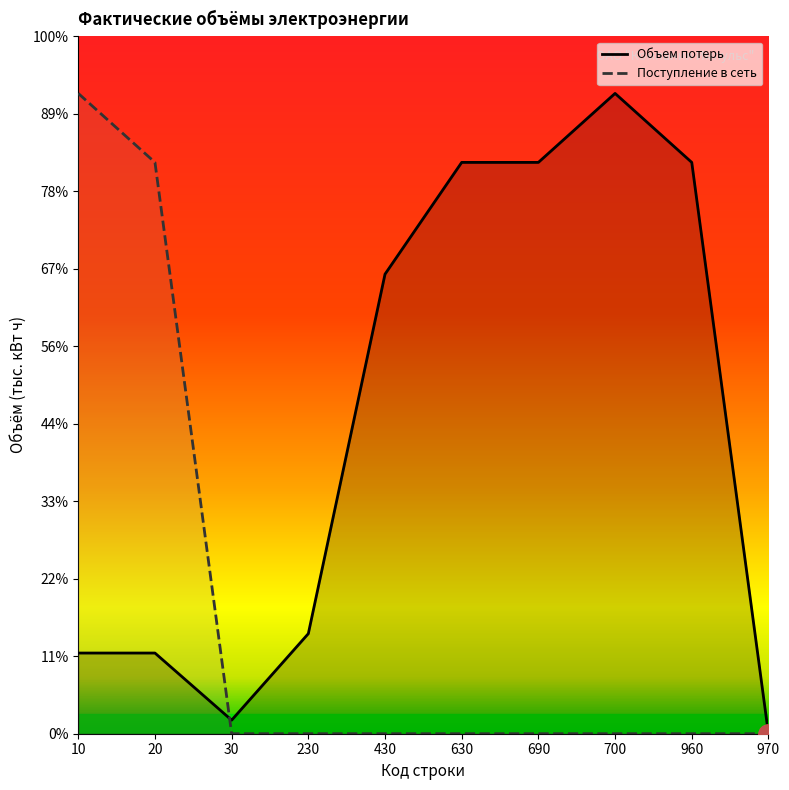

Rank the series by their average value, from lowest to highest.

Поступление в сеть, Объем потерь